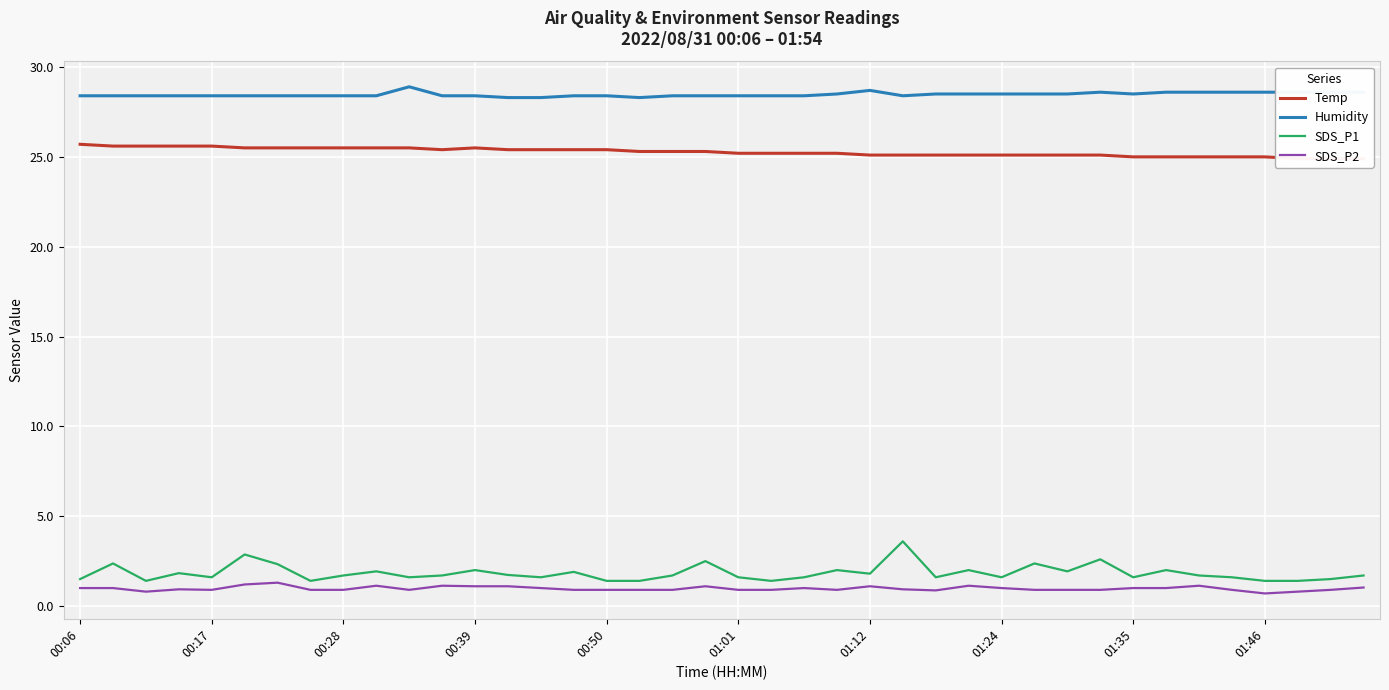

How many lines are shown in the chart?

4